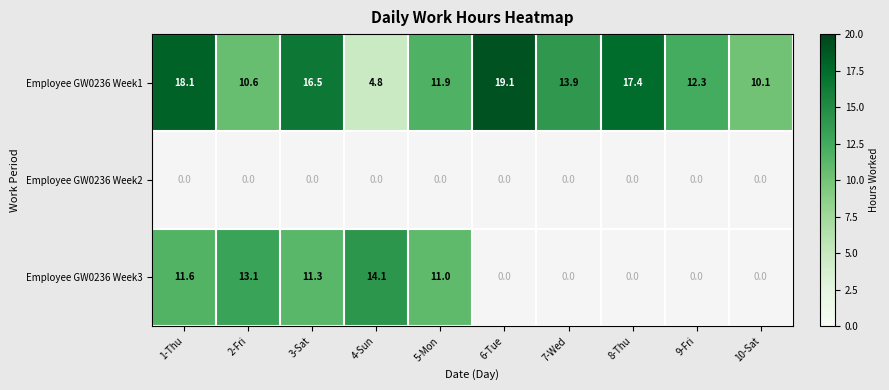

List the labels in order of Employee GW0236 Week1 value, largest first.

6-Tue, 1-Thu, 8-Thu, 3-Sat, 7-Wed, 9-Fri, 5-Mon, 2-Fri, 10-Sat, 4-Sun